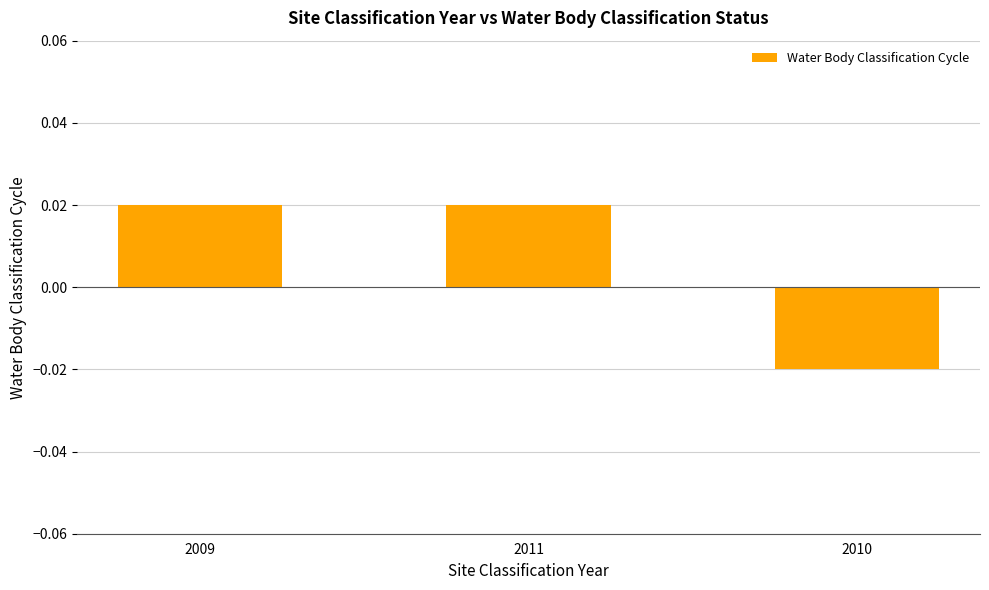

What position from the right is 2010?

1